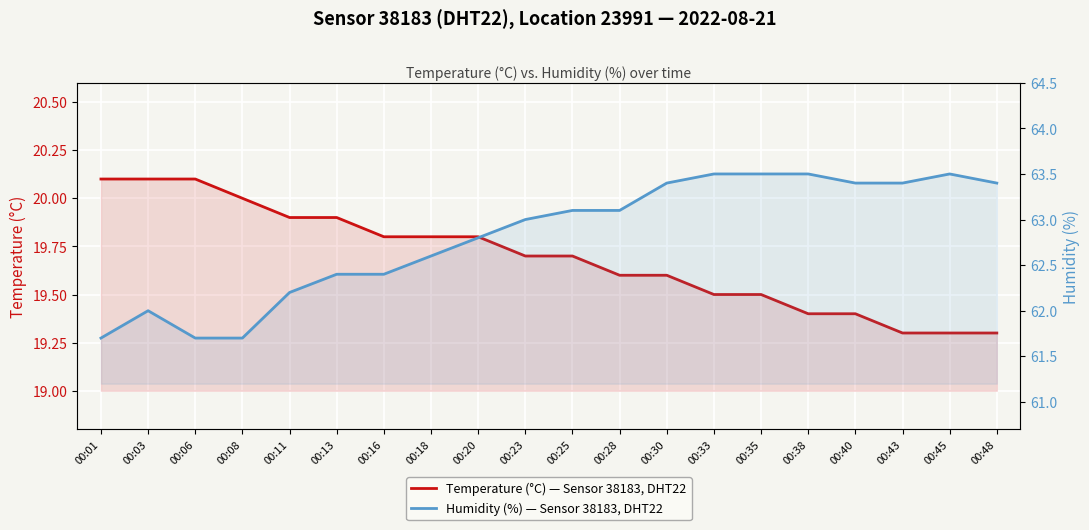

What are all the series names shown in the legend?

Temperature (°C) — Sensor 38183, DHT22, Humidity (%) — Sensor 38183, DHT22